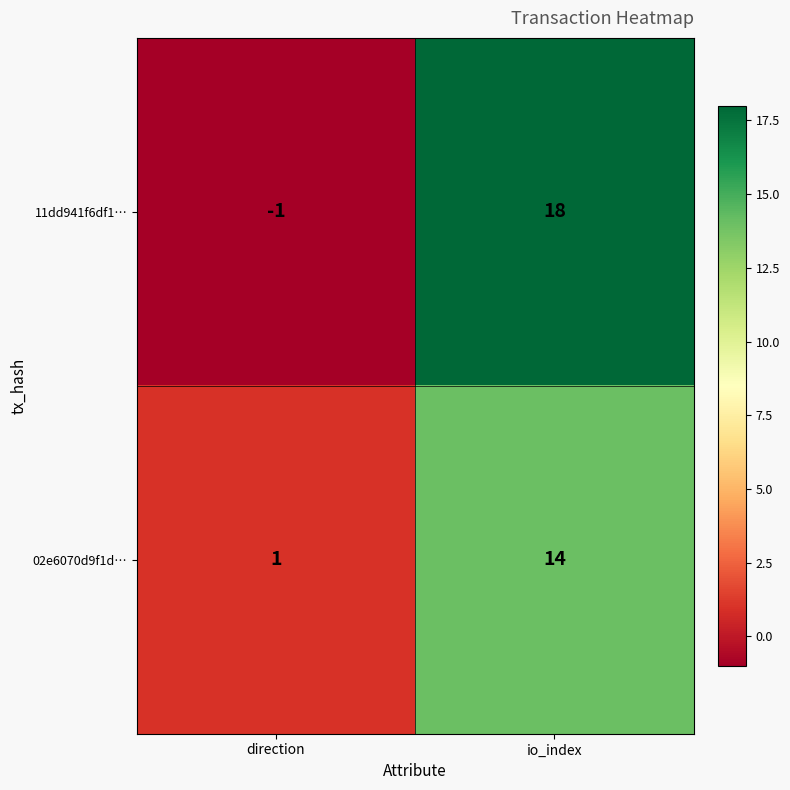

How many values in 11dd941f6df1… are above zero?

1